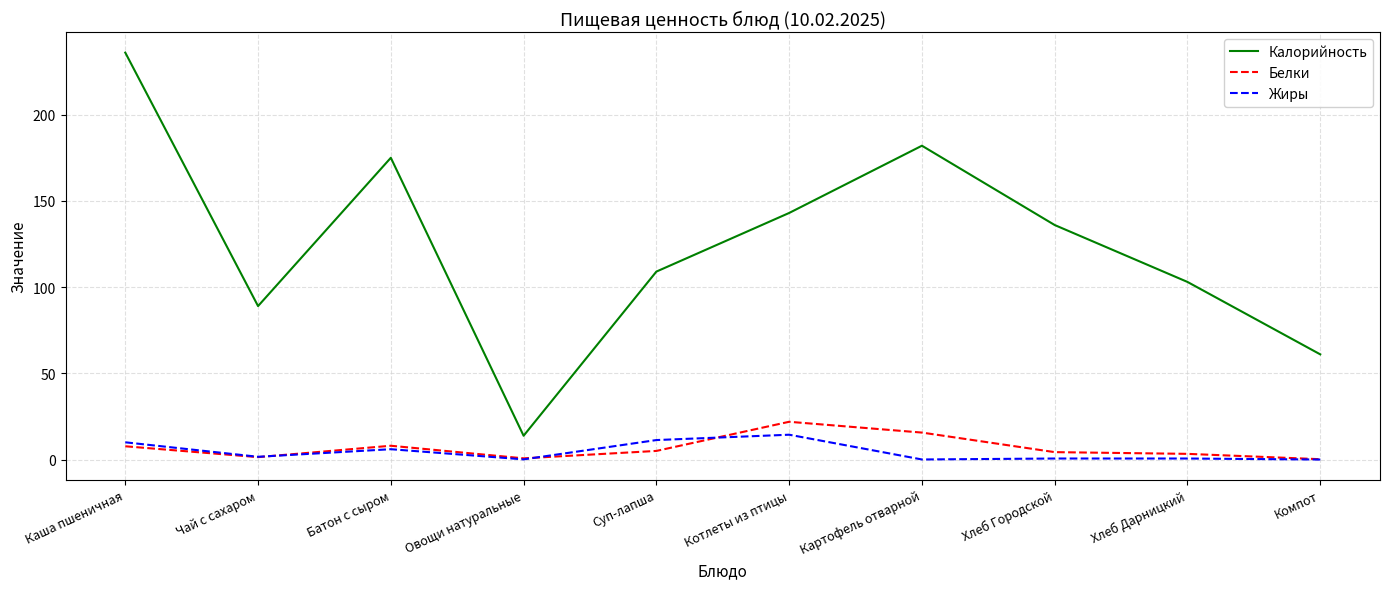

True or false: Калорийность has a value of 143.0 at Котлеты из птицы.

True